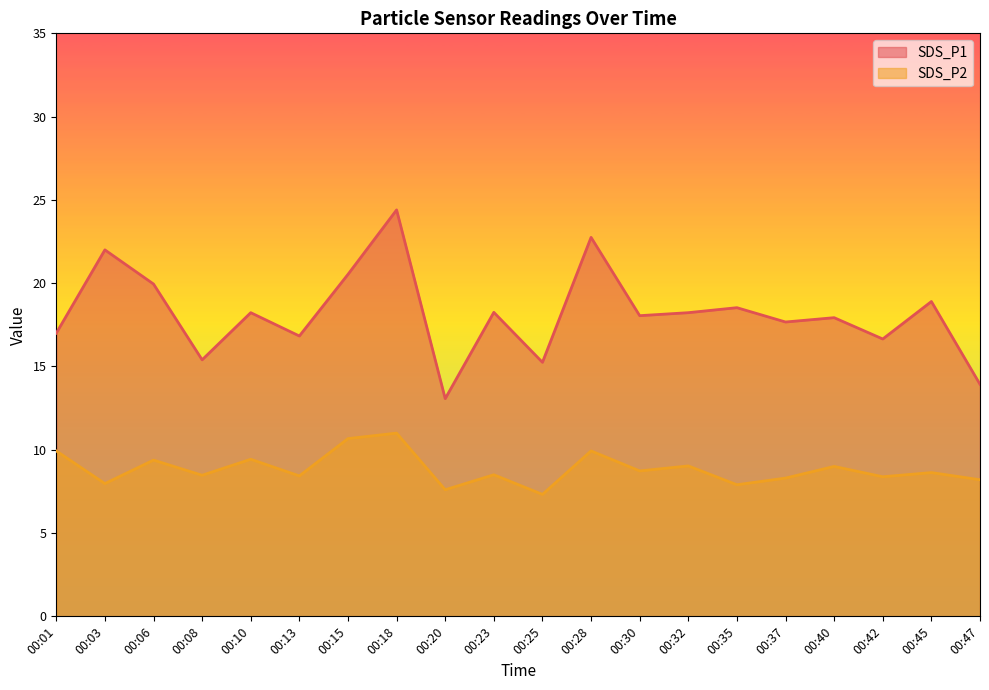

At which category is the sum across all series the highest?

00:18